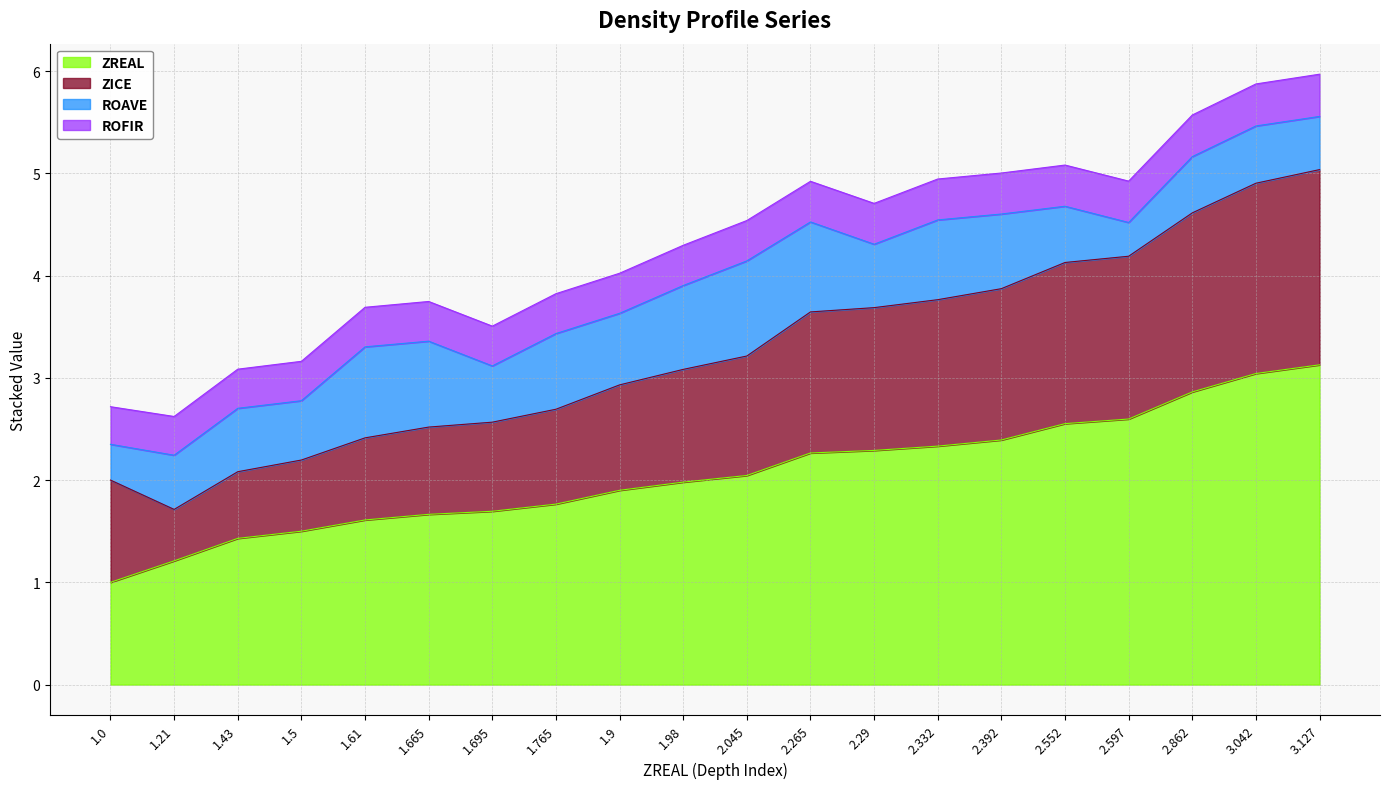

Which has a higher value, 2.265 or 2.392?

2.392